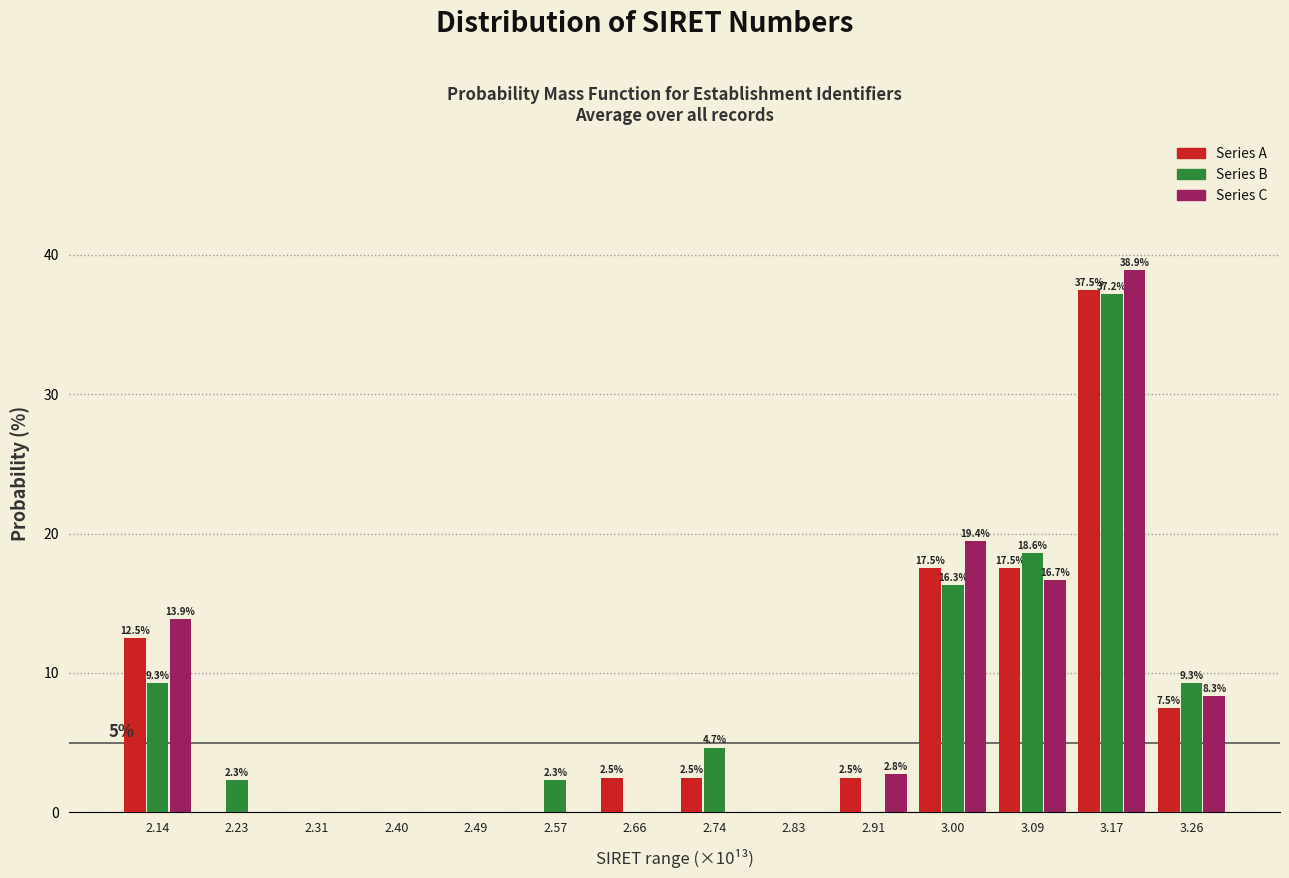

In the Series A series, which range on the x-axis has the tallest bar?

3.13 to 3.21